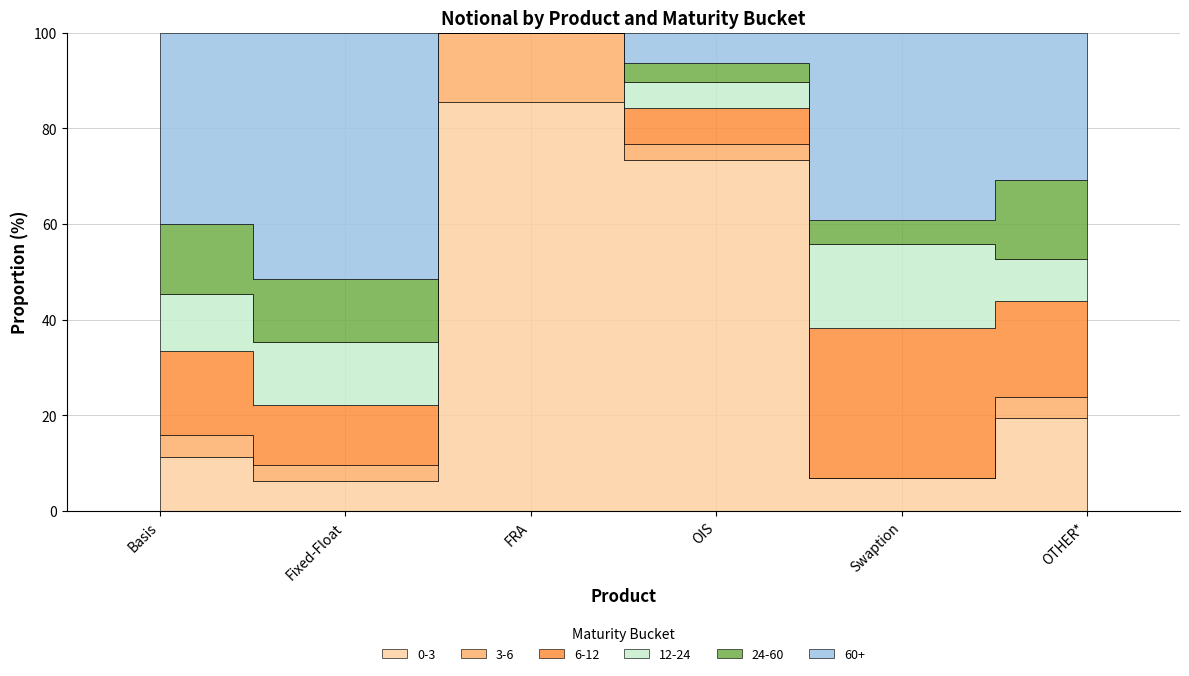

The value of 6-12 at FRA is 76267. True or false?

False